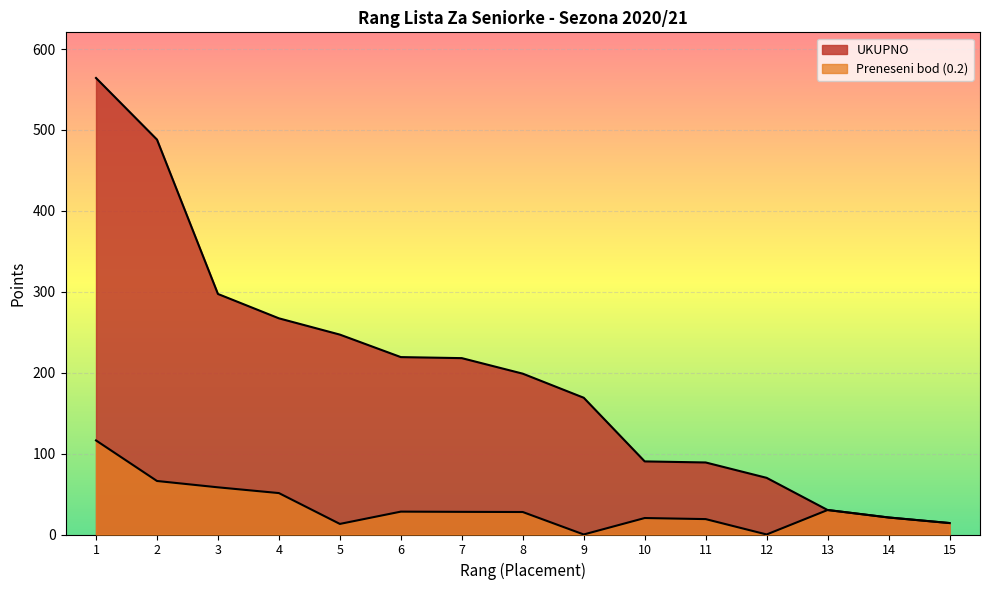

What is the difference between the maximum and minimum values in the Preneseni bod (0.2) series?

116.2